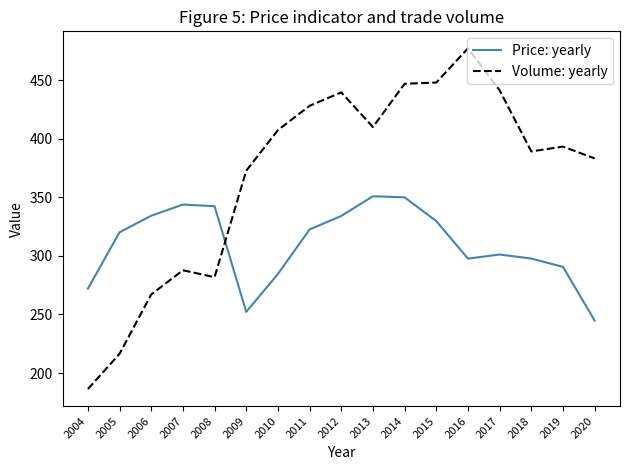

What is the greatest value displayed?

477.2